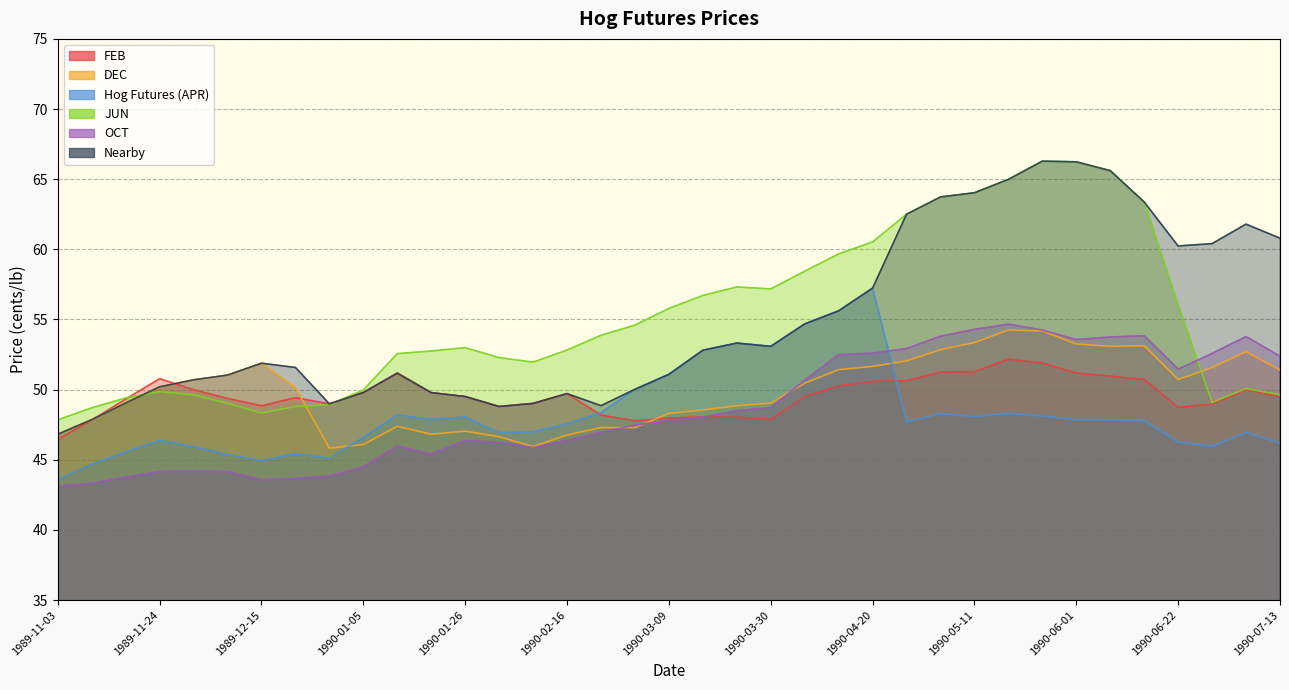

Which series ends up on top after the final intersection of FEB and Nearby?

Nearby